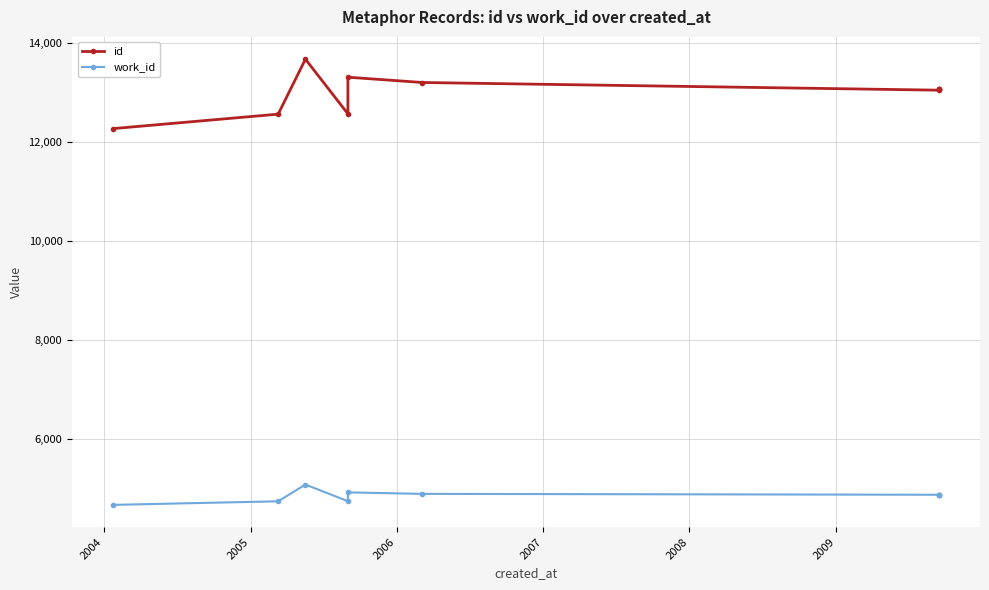

True or false: id has more than 2 points higher than both neighbors.

False